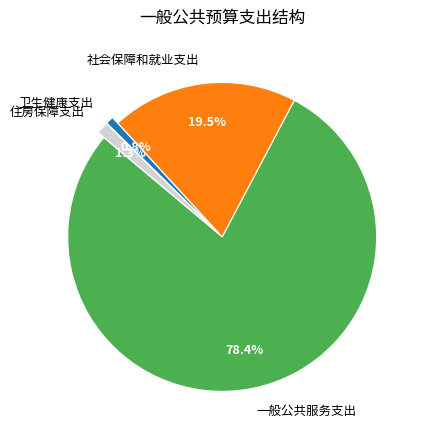

How many segments does this pie chart have?

4